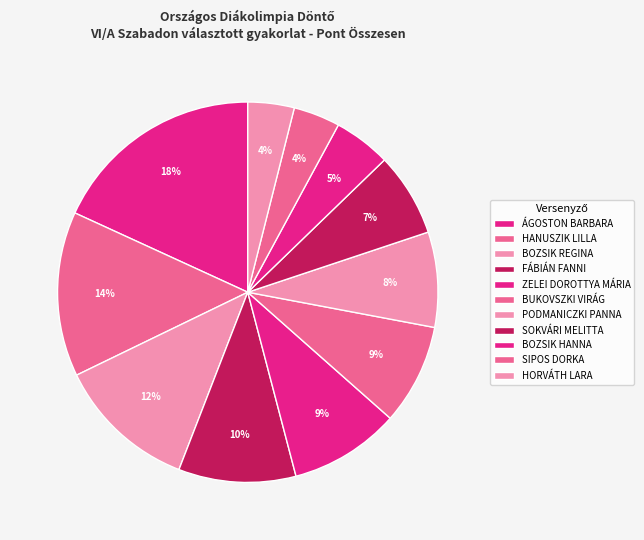

Count the number of slices in the pie.

11